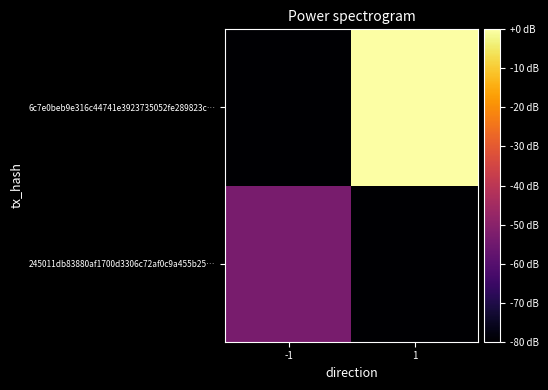

Which has a higher value, 1 or -1?

-1